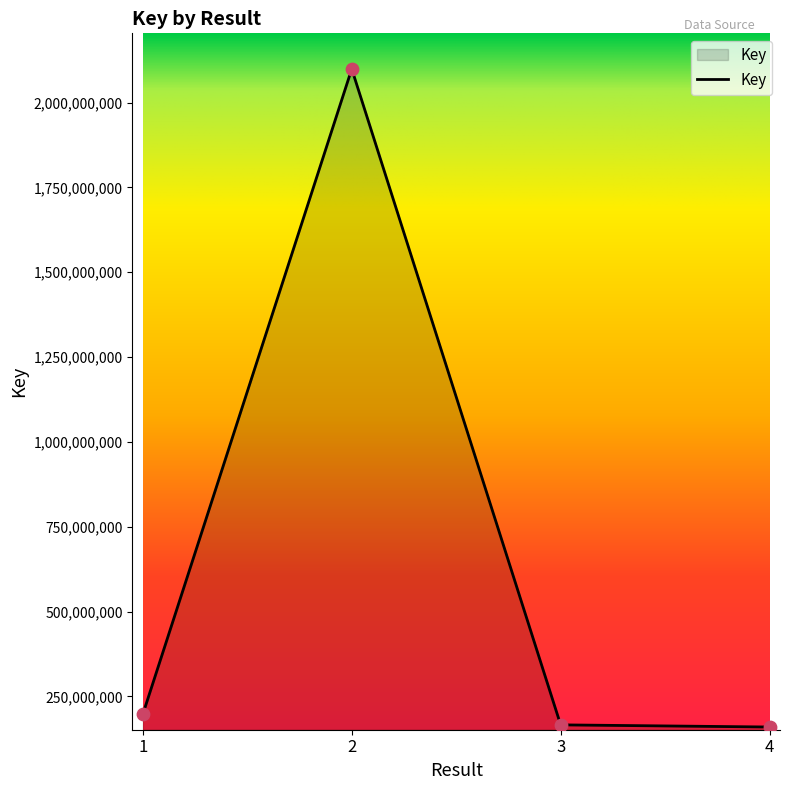

Which has a higher value, 1 or 4?

1